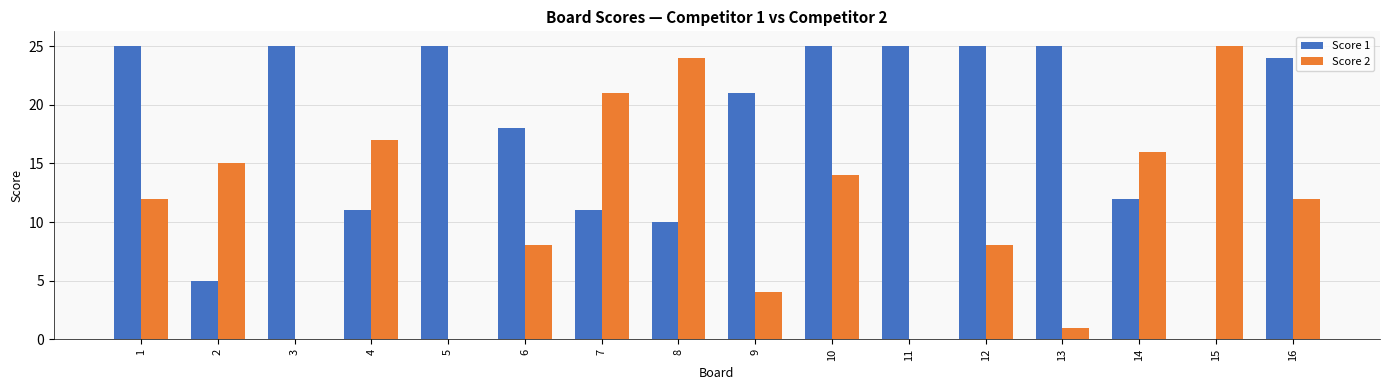

Does the chart contain stacked bars?

No